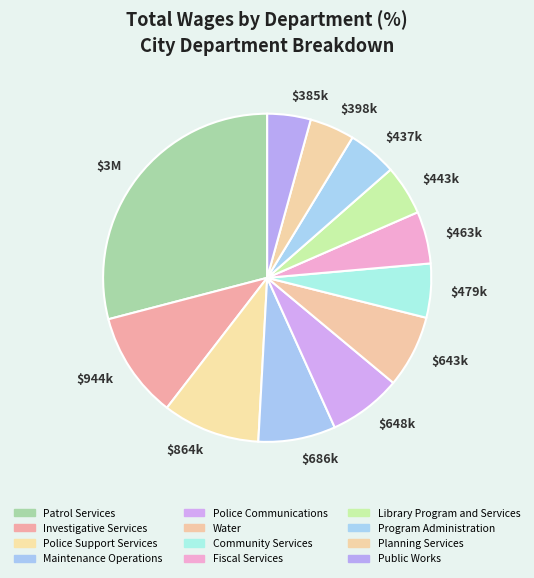

True or false: Maintenance Operations accounts for 15% of the total.

False